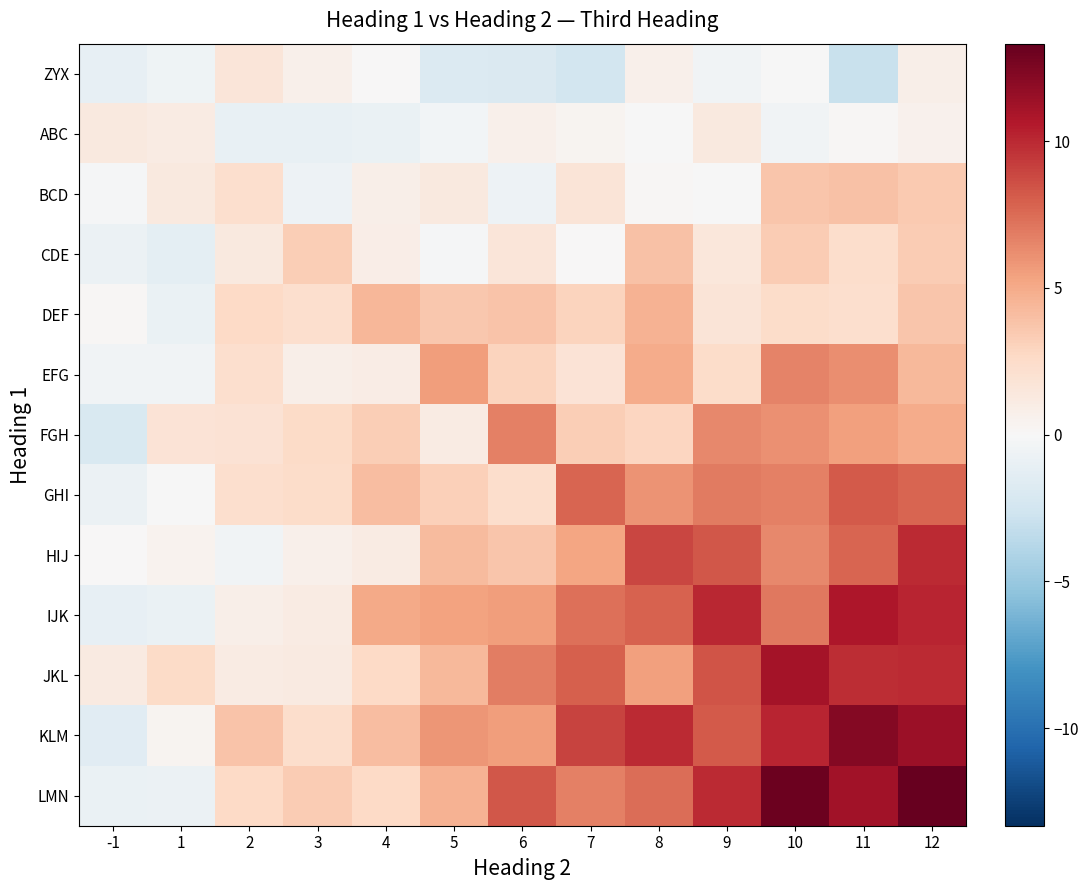

At which category is the sum across all series the highest?

12